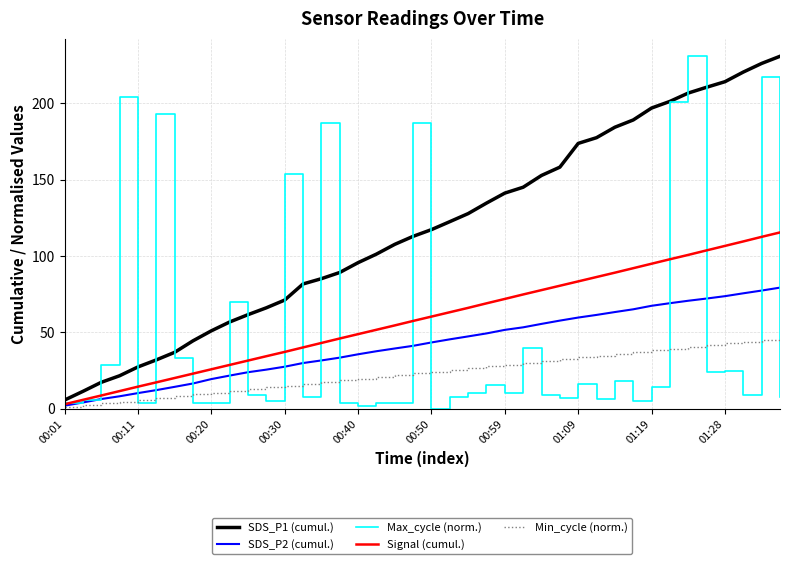

What are all the series names shown in the legend?

SDS_P1 (cumul.), SDS_P2 (cumul.), Max_cycle (norm.), Signal (cumul.), Min_cycle (norm.)